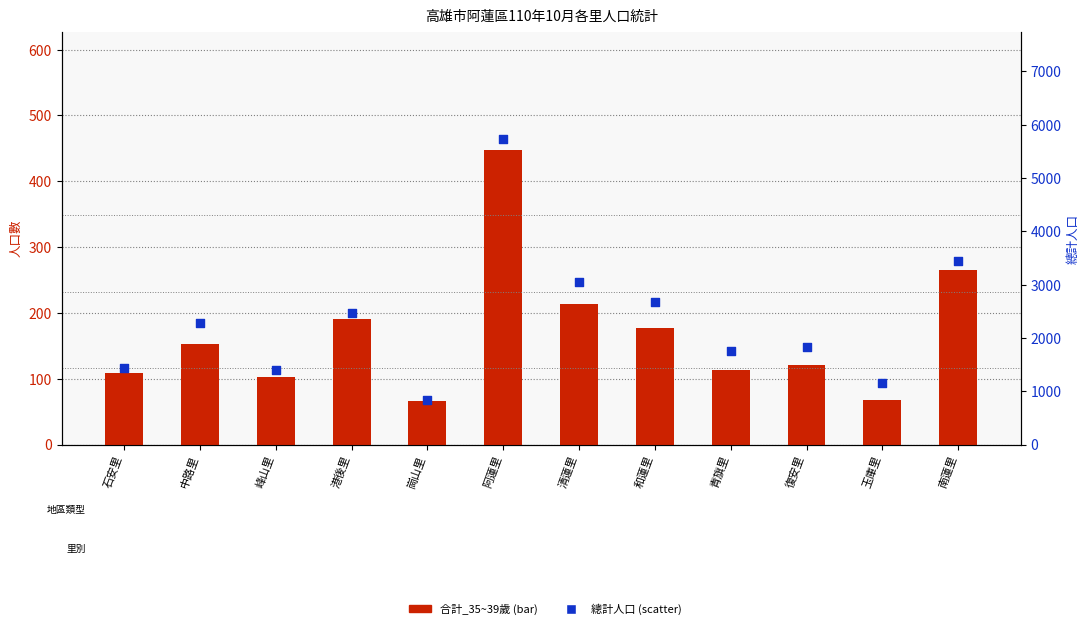

Which series has the largest total across all categories?

總計人口 (scatter)